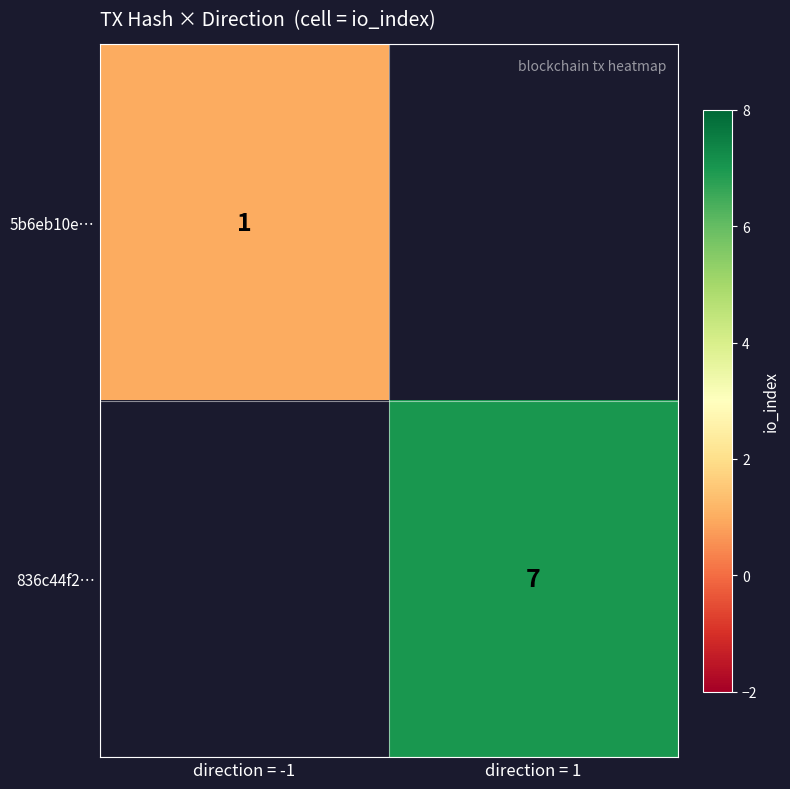

True or false: 836c44f2… has a value of 7 at direction = 1.

True